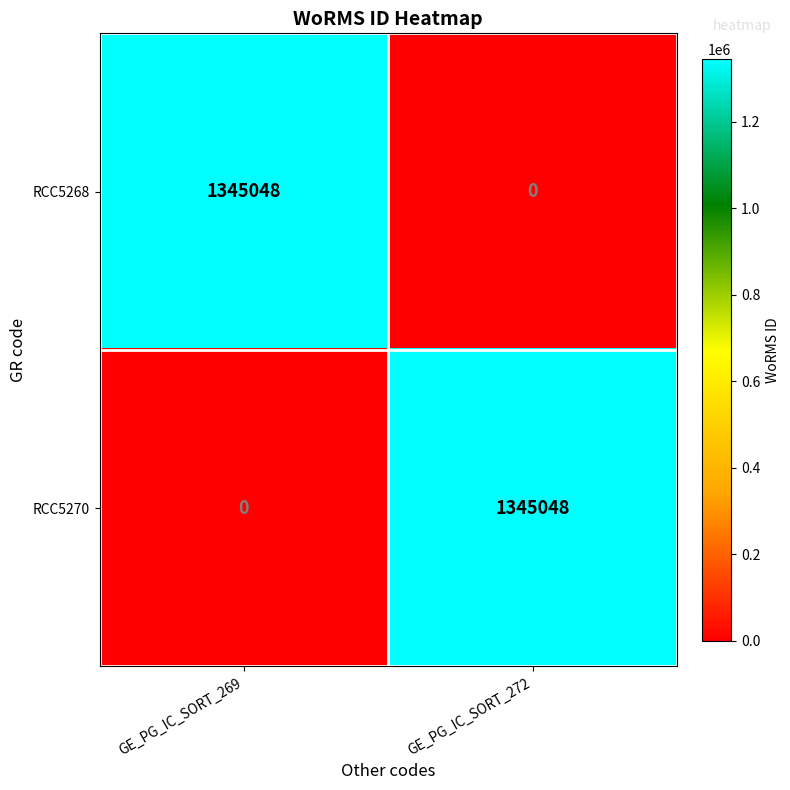

What is the sum of the RCC5270 values at GE_PG_IC_SORT_269 and GE_PG_IC_SORT_272?

1345048